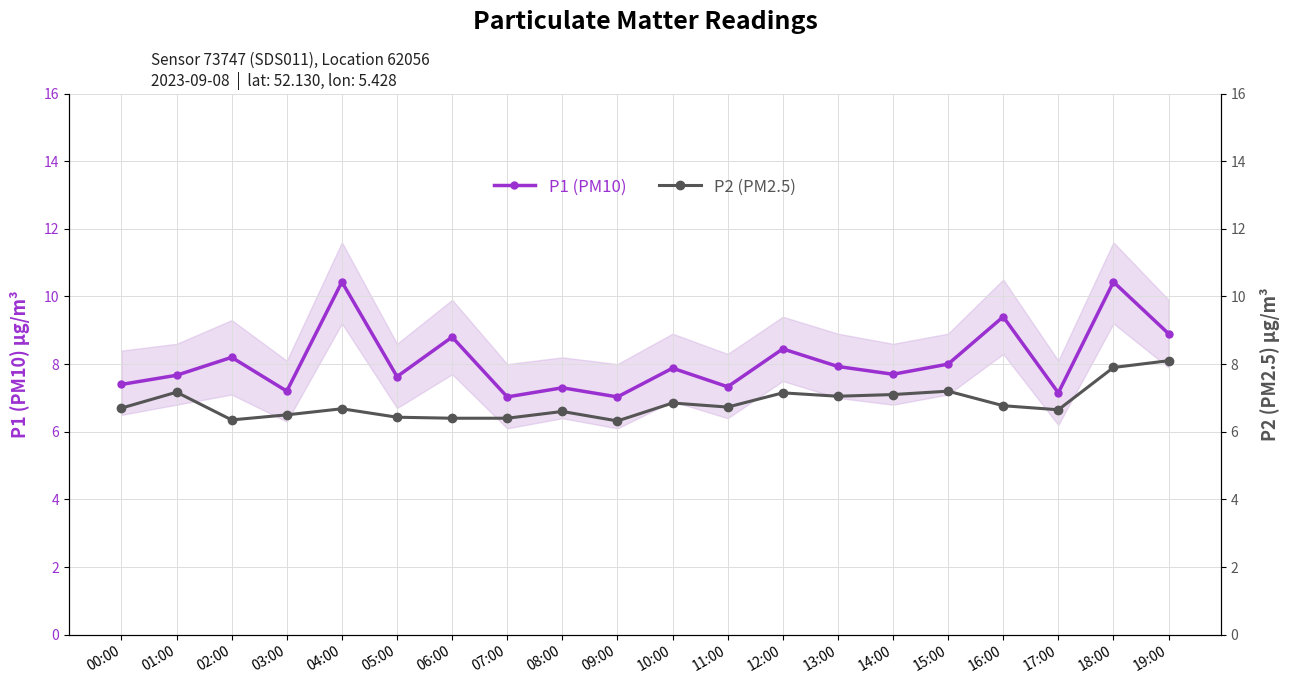

How many lines are shown in the chart?

2